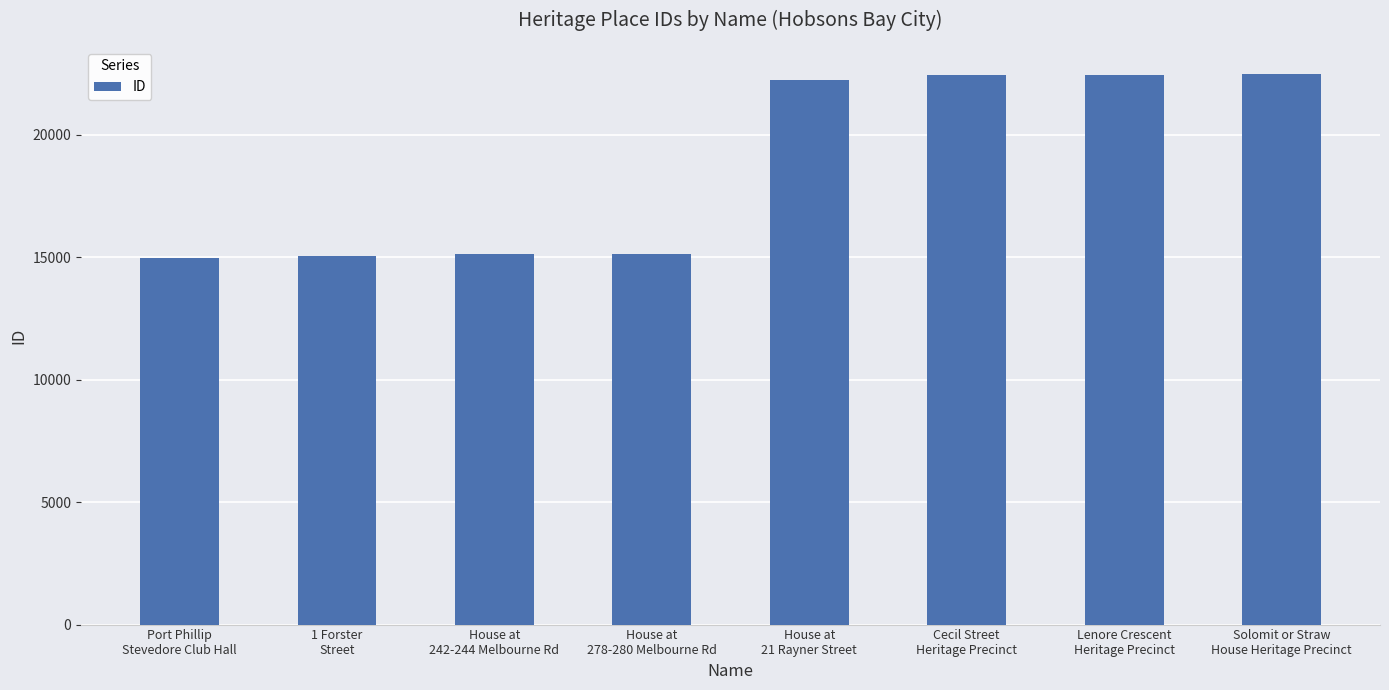

What is the value of the 8th bar from the left?

22460